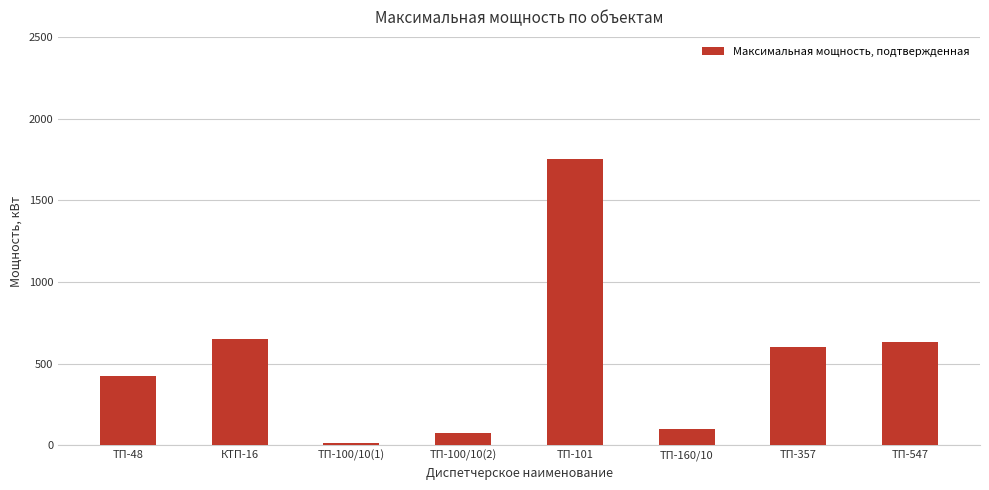

Rank the categories by value from highest to lowest.

ТП-101, КТП-16, ТП-547, ТП-357, ТП-48, ТП-160/10, ТП-100/10(2), ТП-100/10(1)